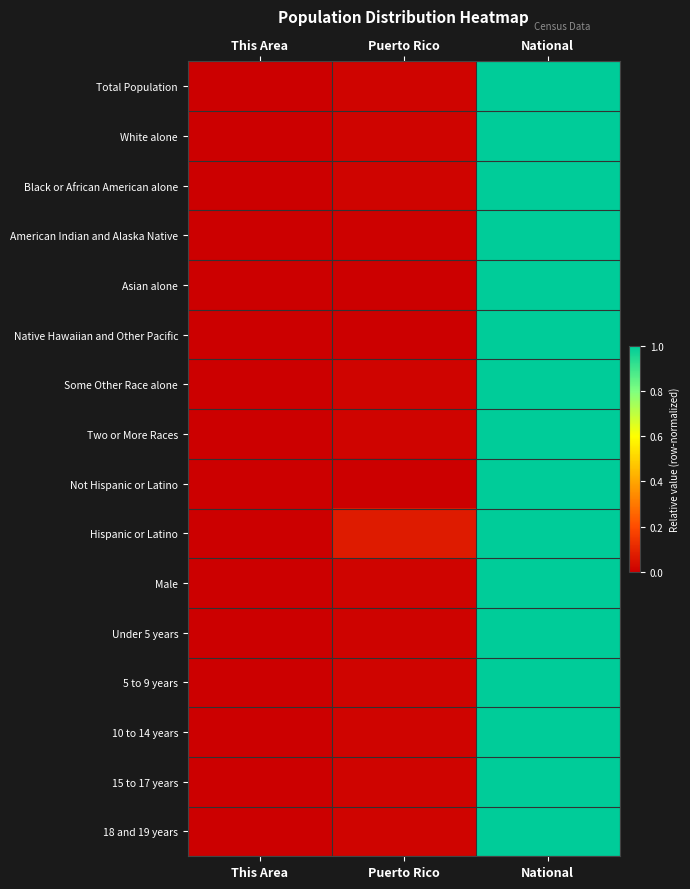

Reading left to right, list all the values displayed in this chart.

Total Population: This Area=0.0	Puerto Rico=0.0	National=1.0
White alone: This Area=0.0	Puerto Rico=0.0	National=1.0
Black or African American alone: This Area=0.0	Puerto Rico=0.0	National=1.0
American Indian and Alaska Native: This Area=0.0	Puerto Rico=0.0	National=1.0
Asian alone: This Area=0.0	Puerto Rico=0.0	National=1.0
Native Hawaiian and Other Pacific: This Area=0.0	Puerto Rico=0.0	National=1.0
Some Other Race alone: This Area=0.0	Puerto Rico=0.0	National=1.0
Two or More Races: This Area=0.0	Puerto Rico=0.0	National=1.0
Not Hispanic or Latino: This Area=0.0	Puerto Rico=0.0	National=1.0
Hispanic or Latino: This Area=0.0	Puerto Rico=0.1	National=1.0
Male: This Area=0.0	Puerto Rico=0.0	National=1.0
Under 5 years: This Area=0.0	Puerto Rico=0.0	National=1.0
5 to 9 years: This Area=0.0	Puerto Rico=0.0	National=1.0
10 to 14 years: This Area=0.0	Puerto Rico=0.0	National=1.0
15 to 17 years: This Area=0.0	Puerto Rico=0.0	National=1.0
18 and 19 years: This Area=0.0	Puerto Rico=0.0	National=1.0